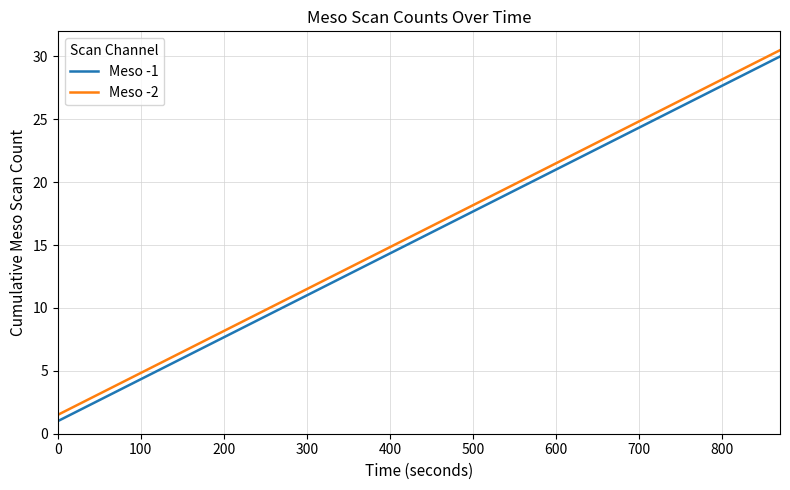

What is the average value of the Meso -1 series?

15.5